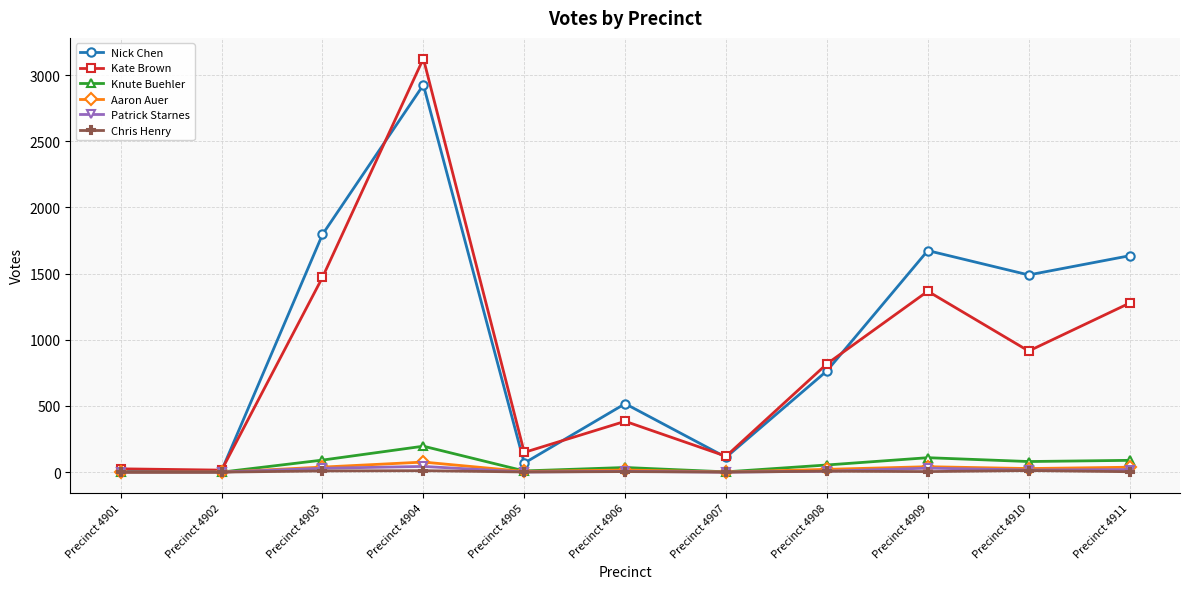

The Kate Brown series shows 1367 at Precinct 4909. True or false?

True